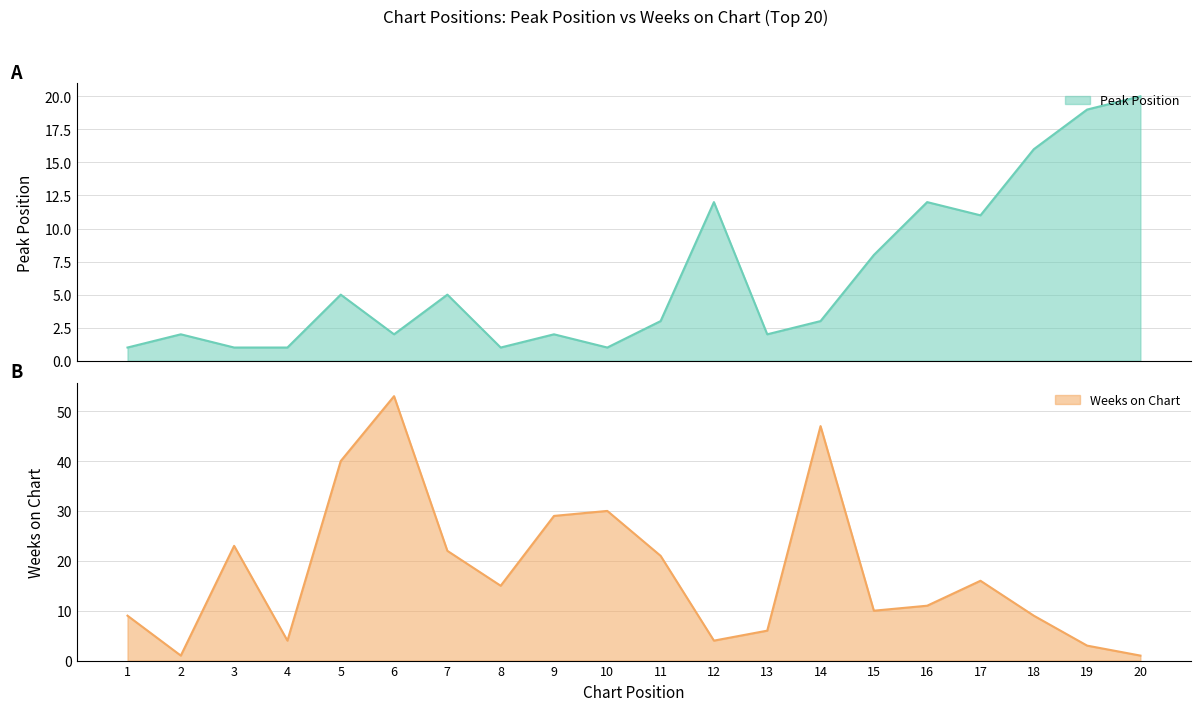

How many values in the Peak Position series exceed 3?

9